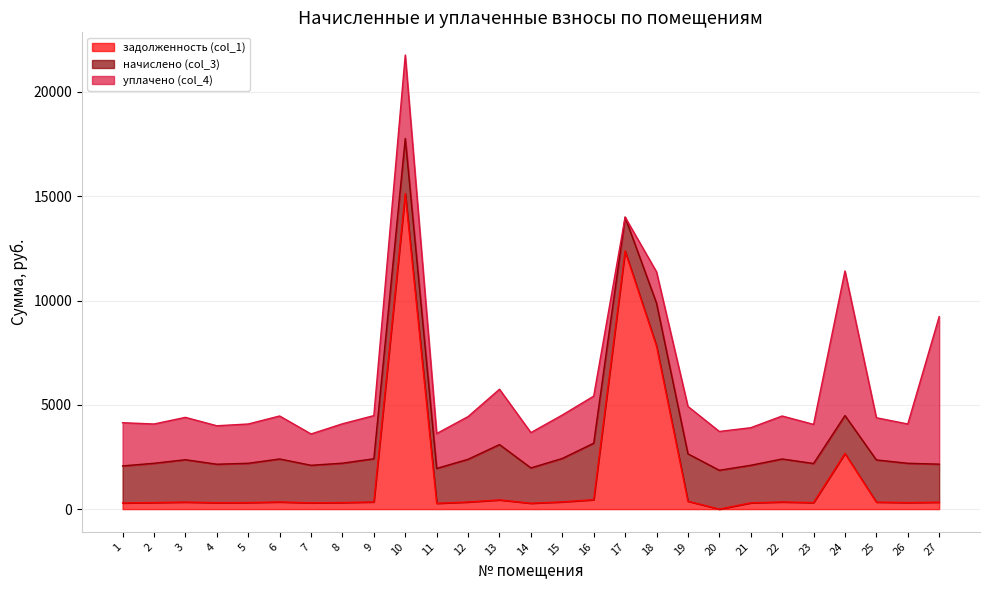

How many values in the задолженность (col_1) series exceed 336?

14